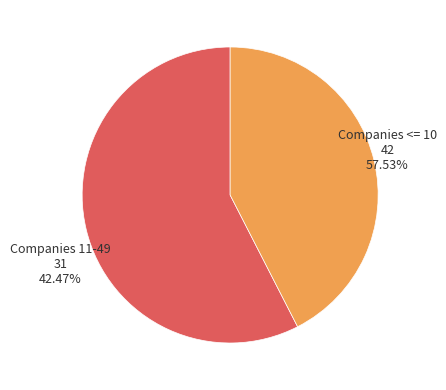

Is the sum of Companies 11-49 and Companies <= 10 greater than half?

Yes